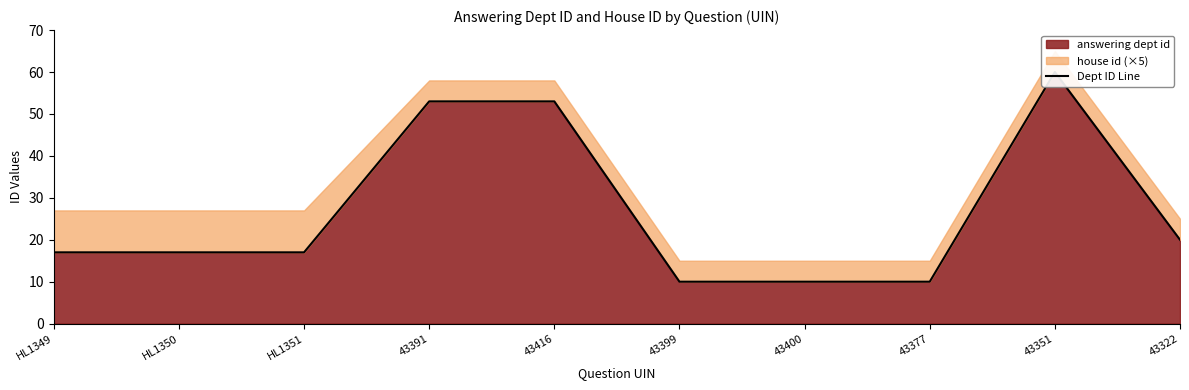

What position from the left is 43377?

8